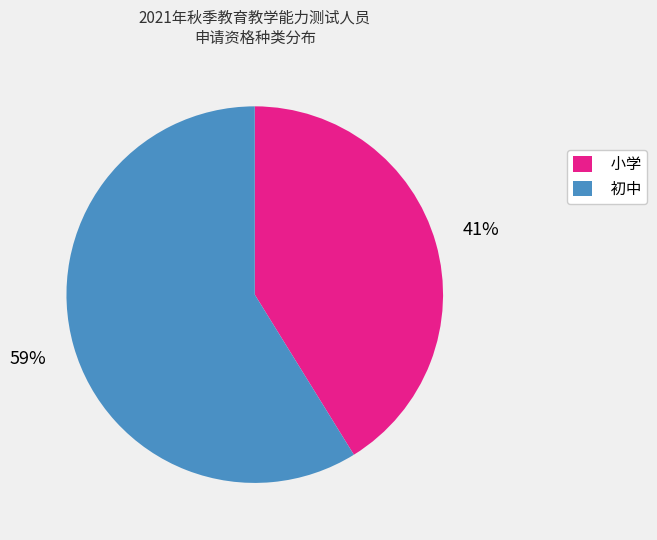

Which has a higher value, 小学 or 初中?

初中